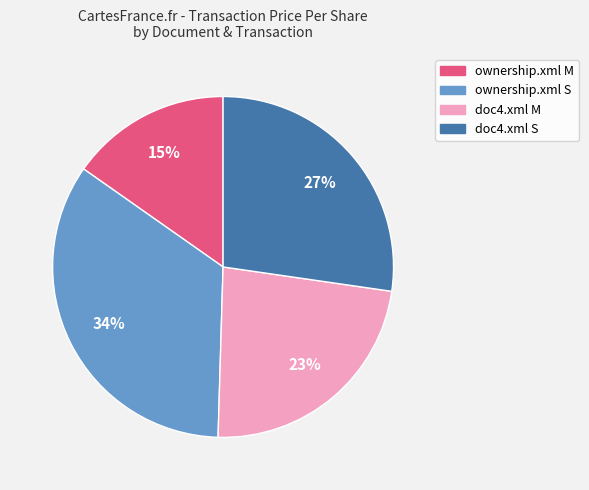

Is ownership.xml M the majority of the pie?

No